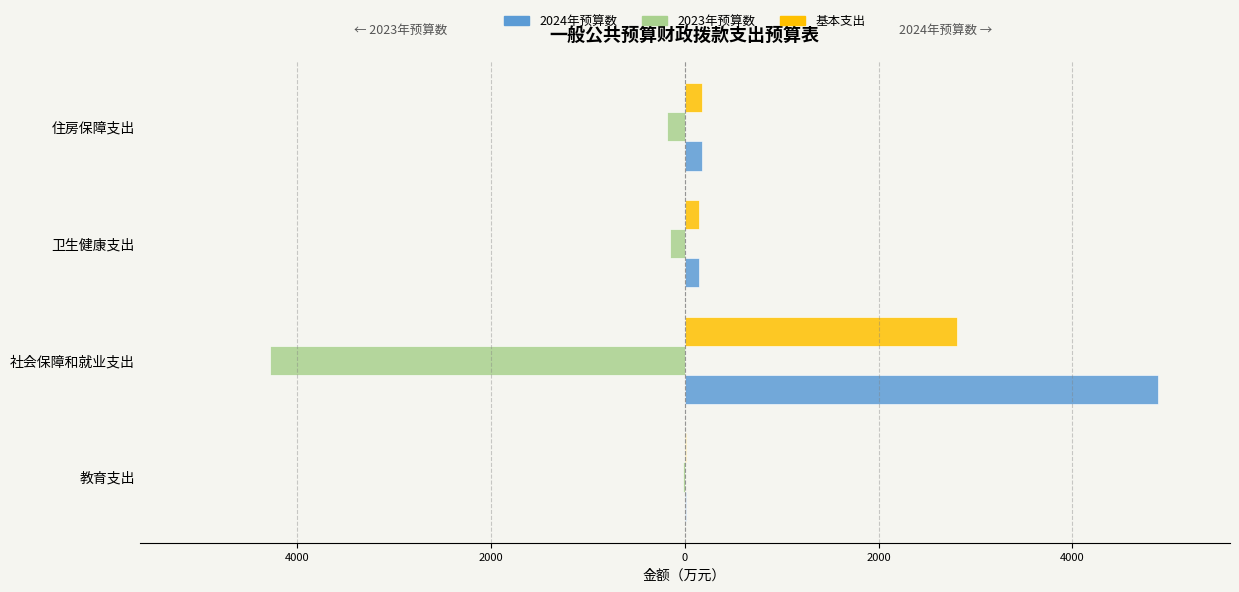

What are all the series names shown in the legend?

2024年预算数, 2023年预算数, 基本支出